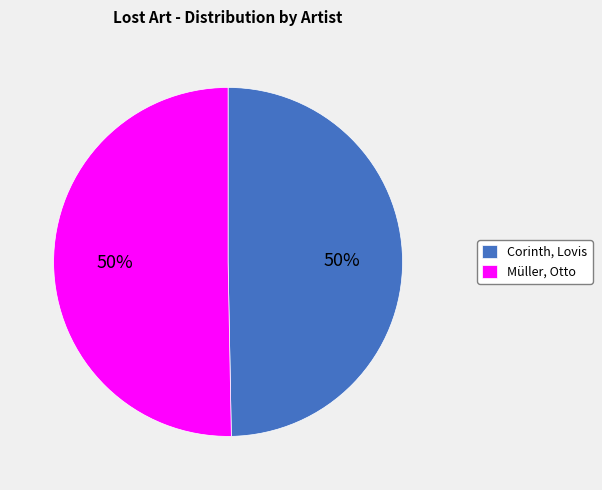

Combined, do Müller, Otto and Corinth, Lovis account for over 50%?

Yes